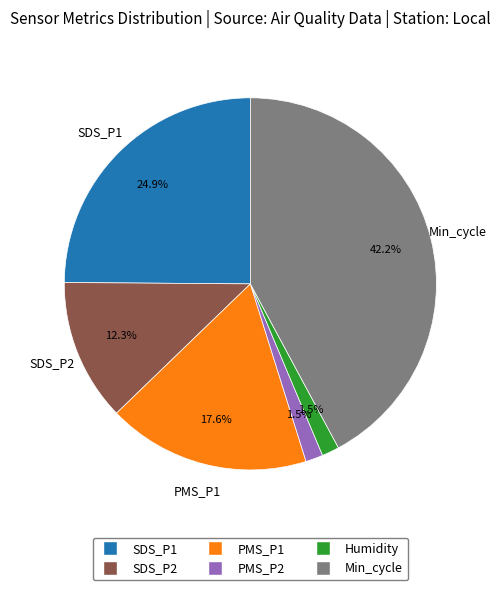

How many slices are in this pie chart?

6